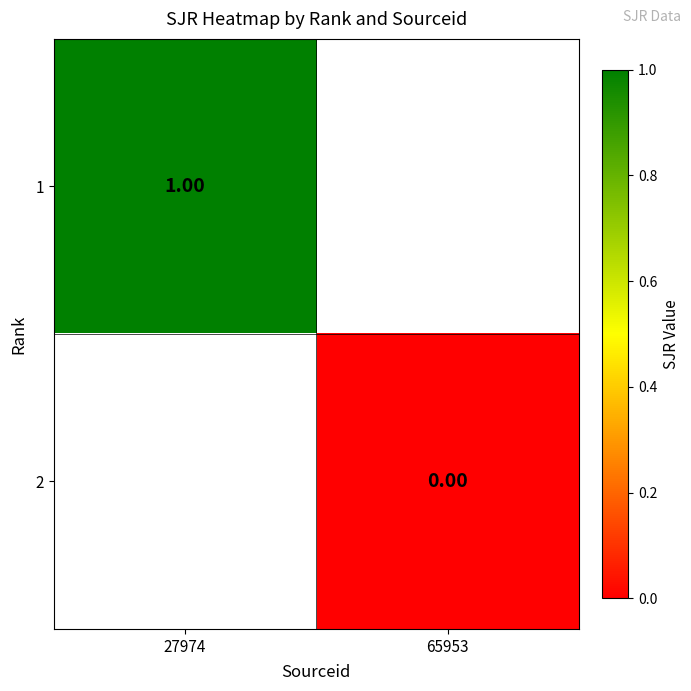

The 1 series shows 0.6 at 27974. True or false?

False